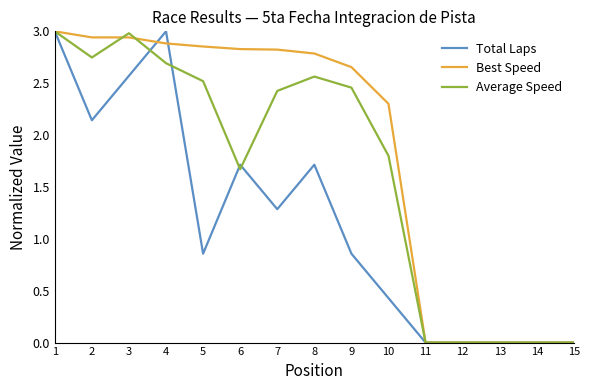

Where is the first local maximum for Average Speed?

3